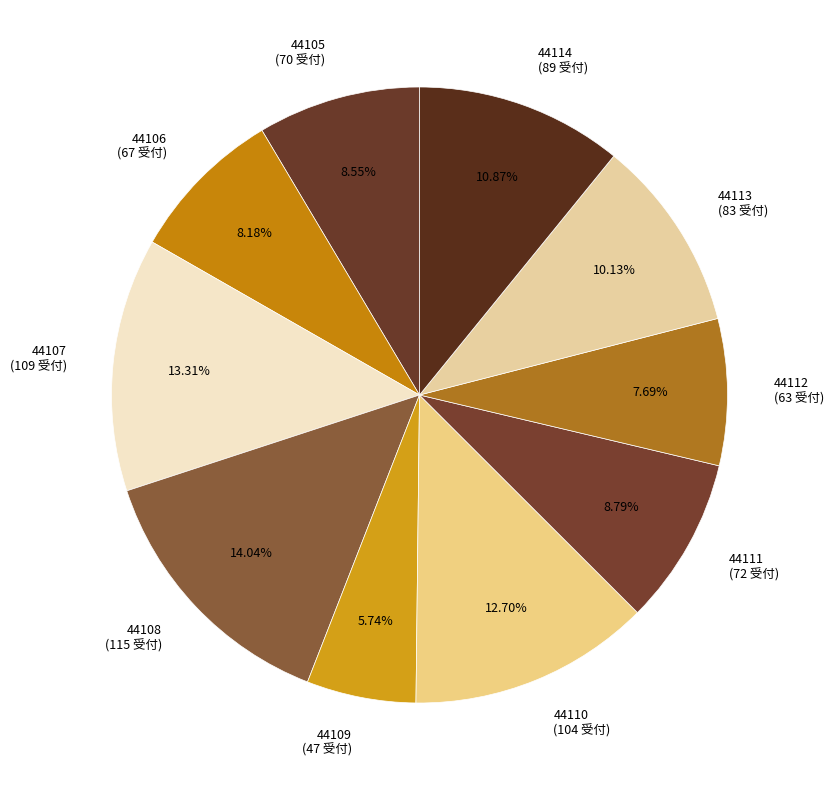

To the nearest percent, what is the difference between the largest and smallest slice percentages?

8%